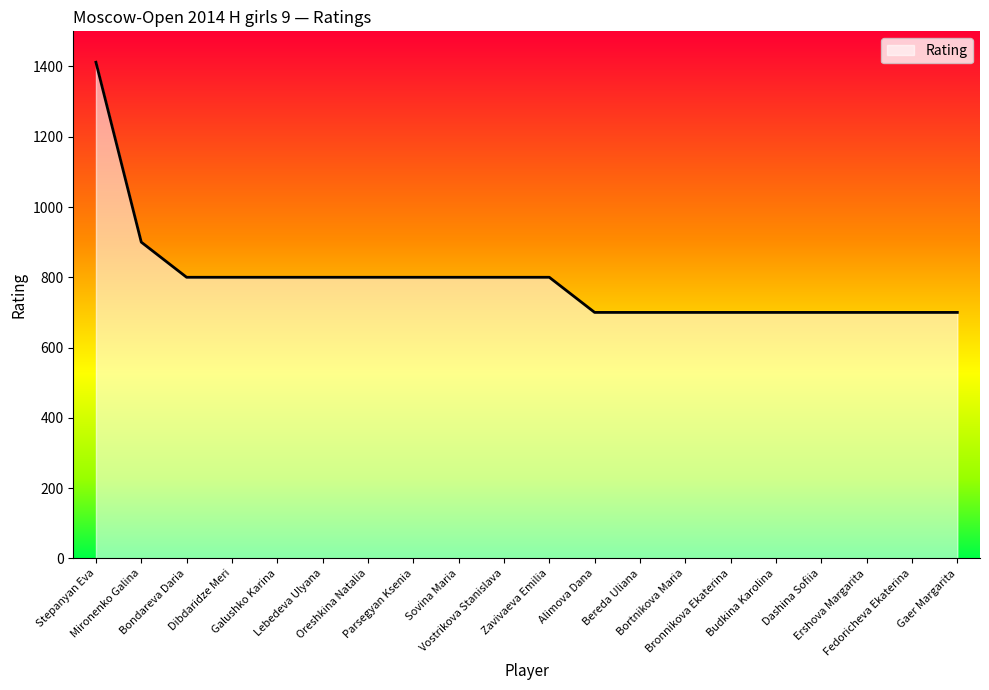

What is the greatest value displayed?

1412